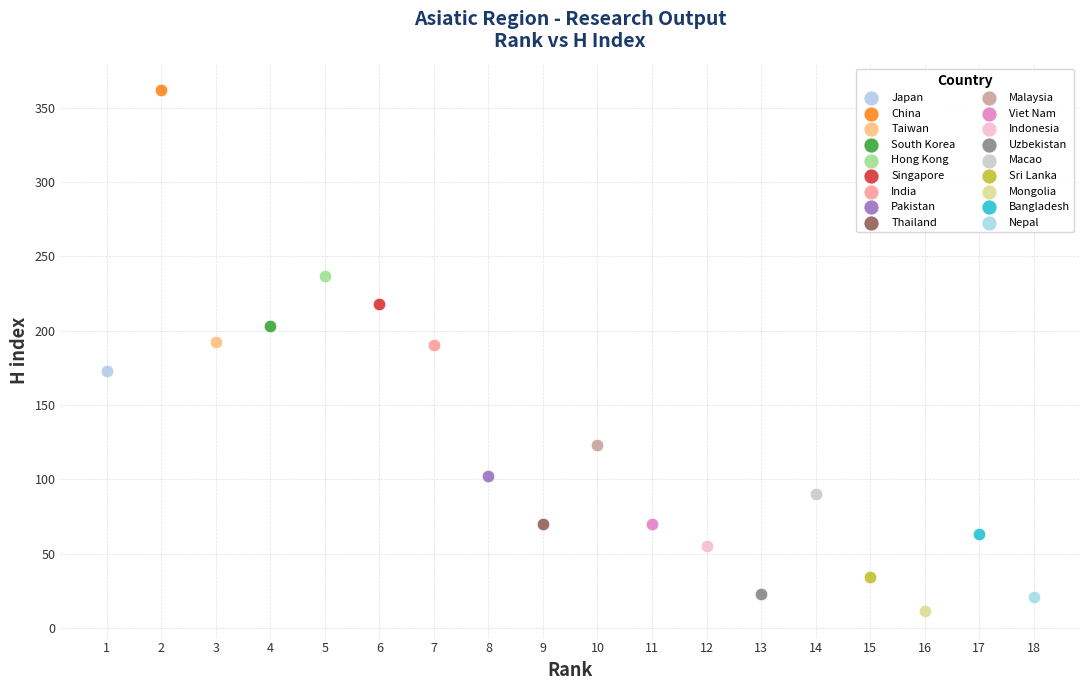

What are all the series names shown in the legend?

Japan, China, Taiwan, South Korea, Hong Kong, Singapore, India, Pakistan, Thailand, Malaysia, Viet Nam, Indonesia, Uzbekistan, Macao, Sri Lanka, Mongolia, Bangladesh, Nepal